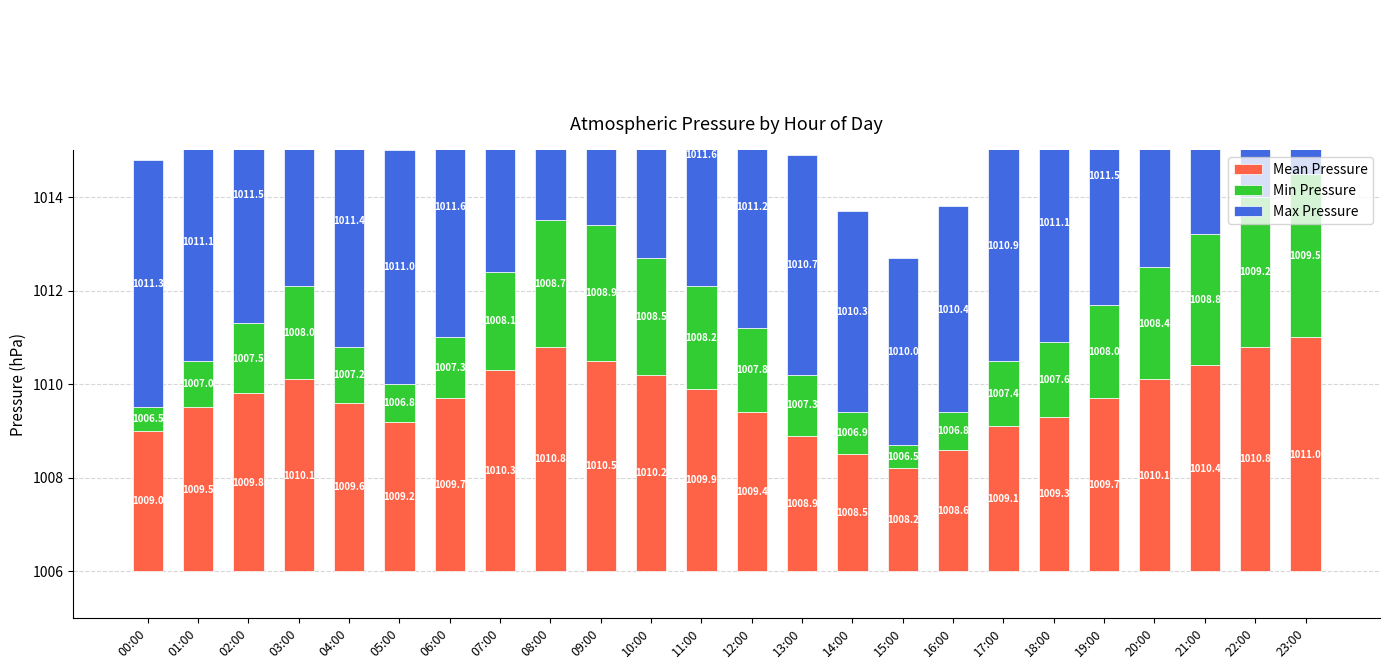

Is it true that Min Pressure equals 0.3 at 01:00?

False